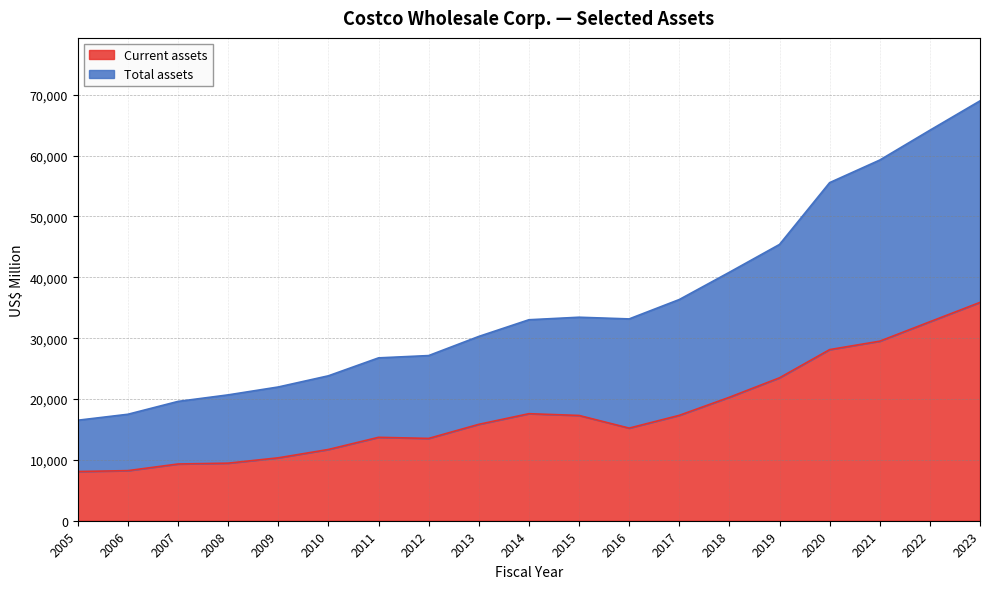

Which category has the highest value across all series?

2023